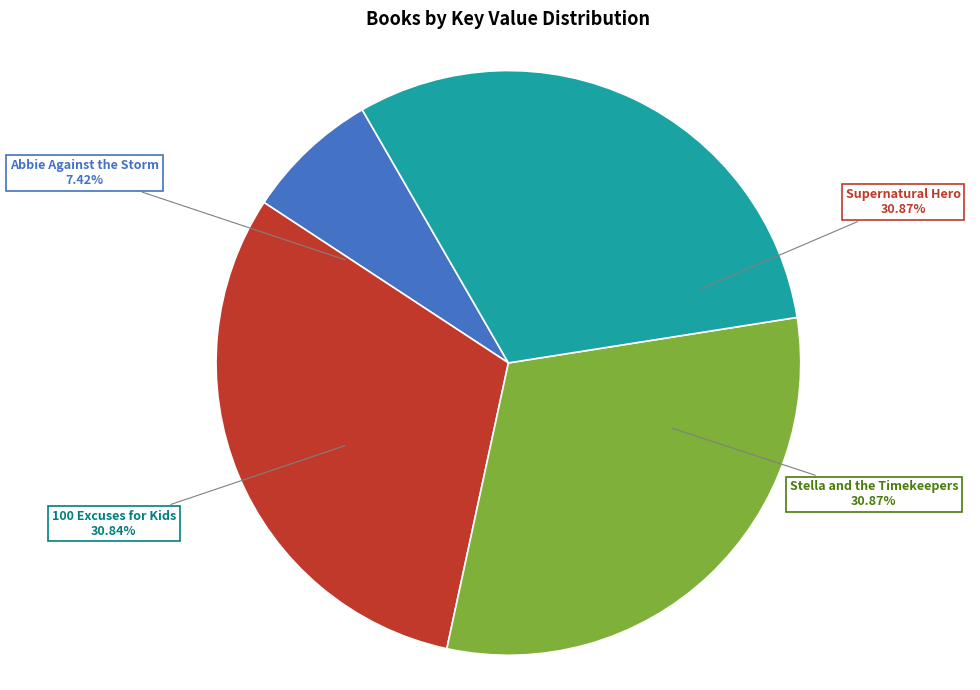

To the nearest percent, what is the combined percentage of Supernatural Hero and Abbie Against the Storm?

38%